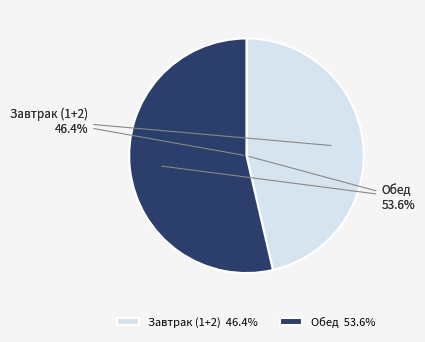

What is the smallest slice in the pie chart?

Завтрак (1+2)